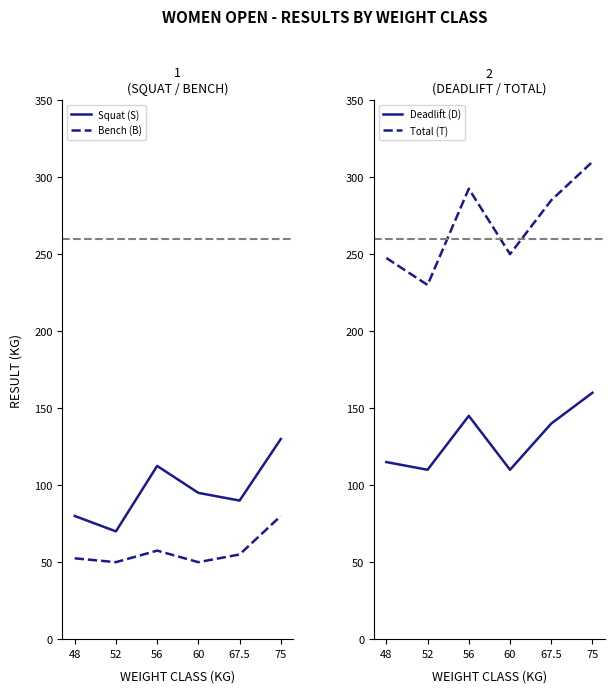

Which series has the largest total across all categories?

Total (T)